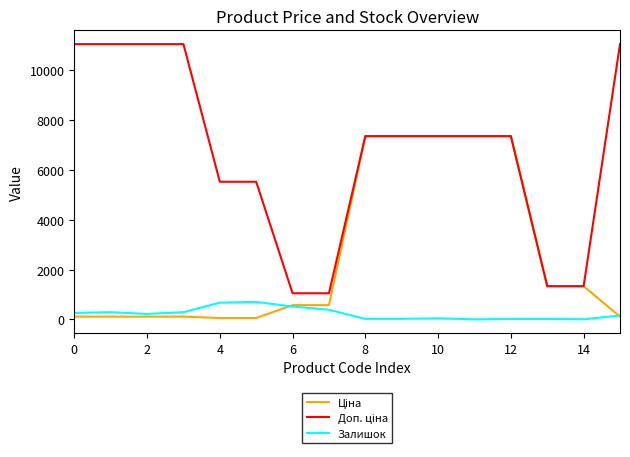

What is the maximum value shown in the chart?

11055.0